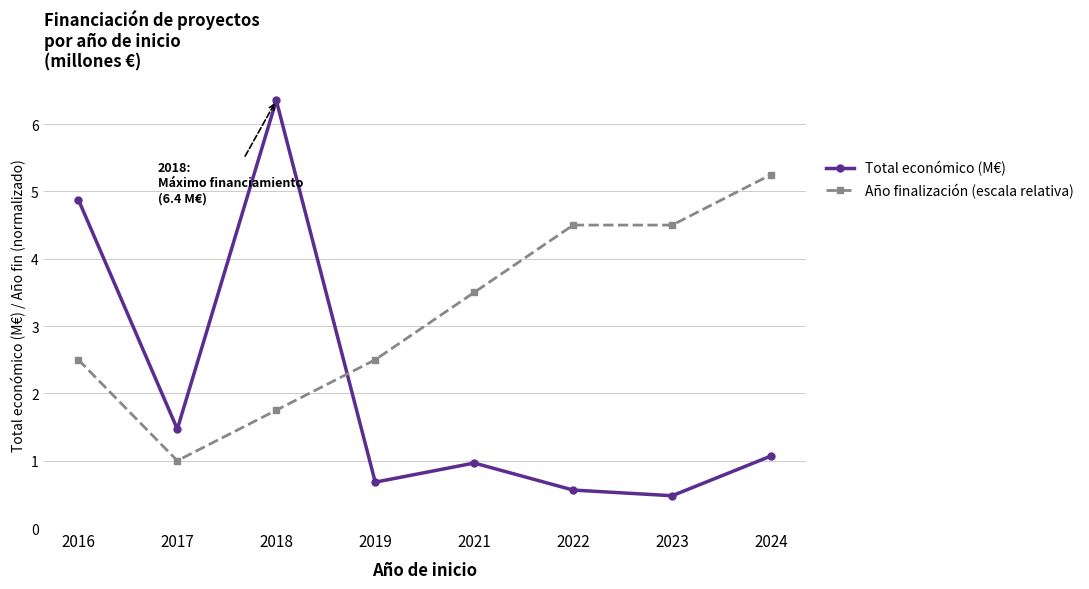

True or false: Año finalización (escala relativa) has more than 1 interior local peaks.

False